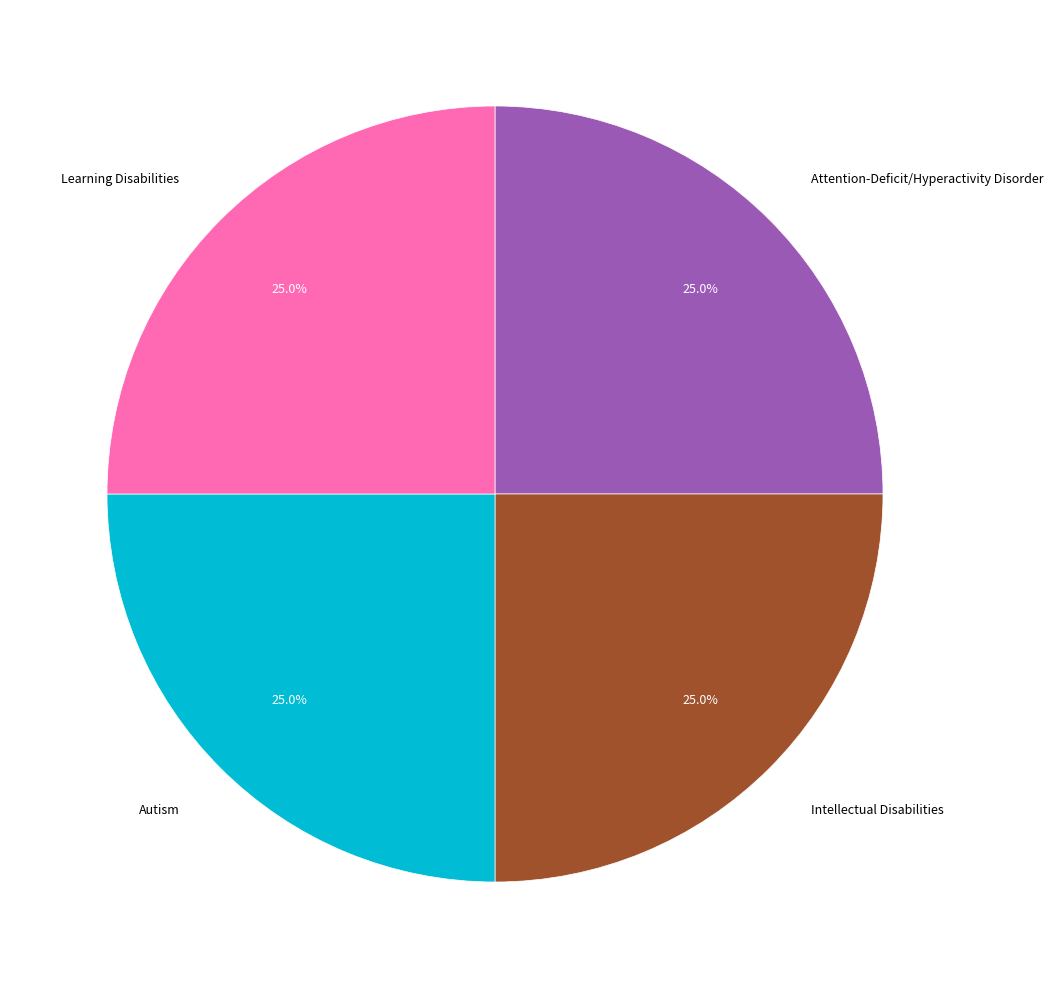

To the nearest percent, what is the average slice percentage?

25%